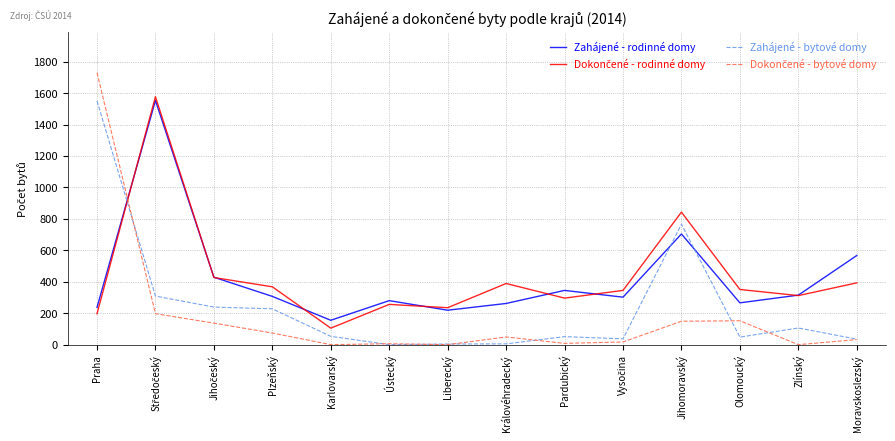

True or false: Zahájené - bytové domy and Zahájené - rodinné domy intersect in this chart.

True